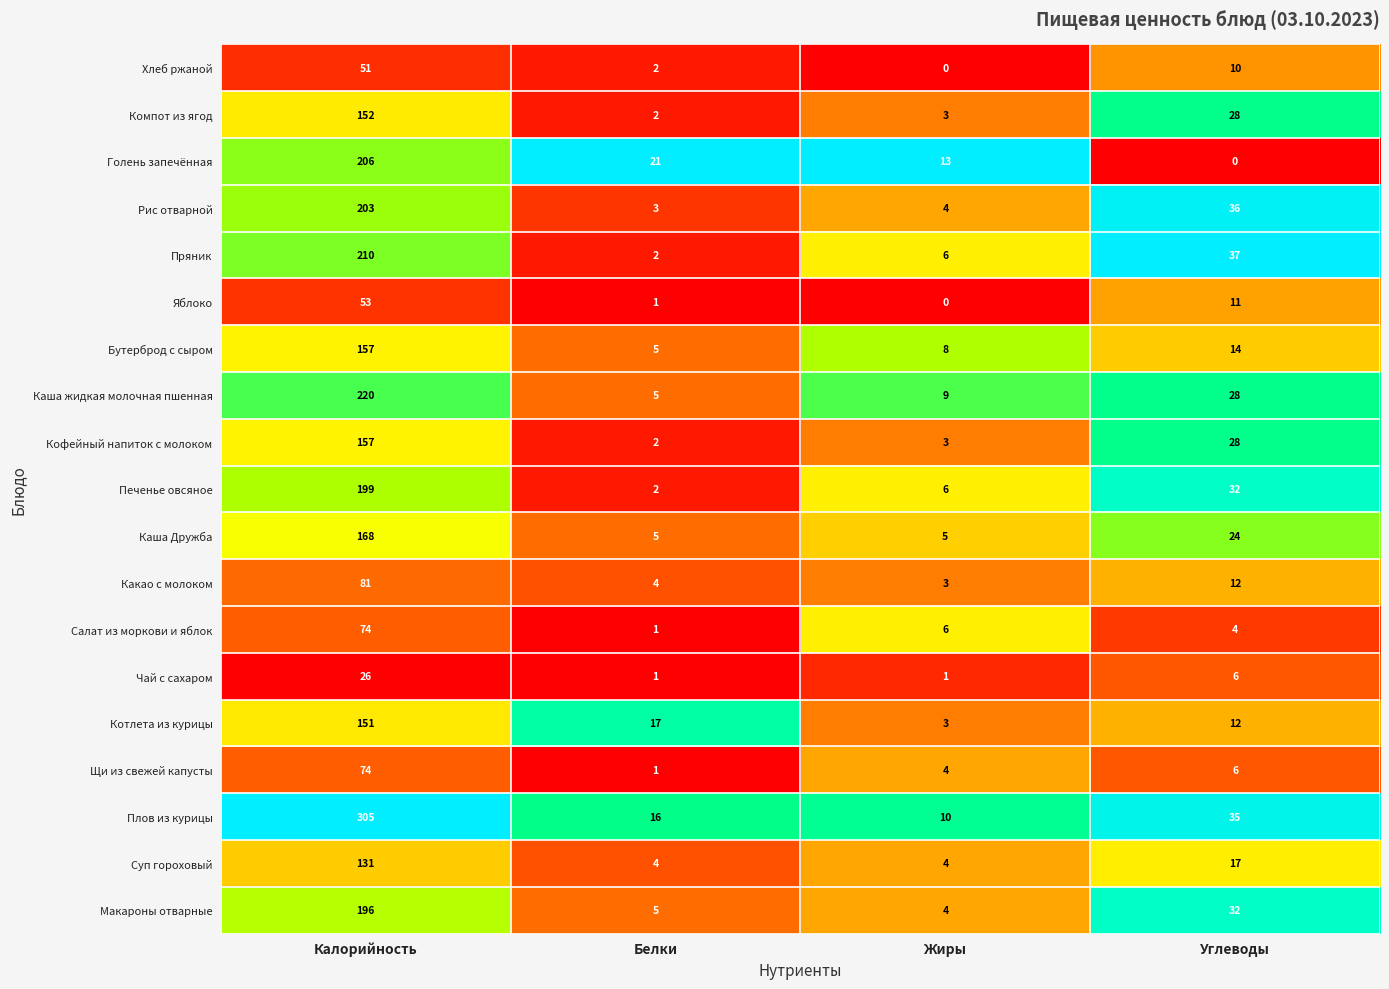

Which series has the largest range (max minus min)?

Плов из курицы